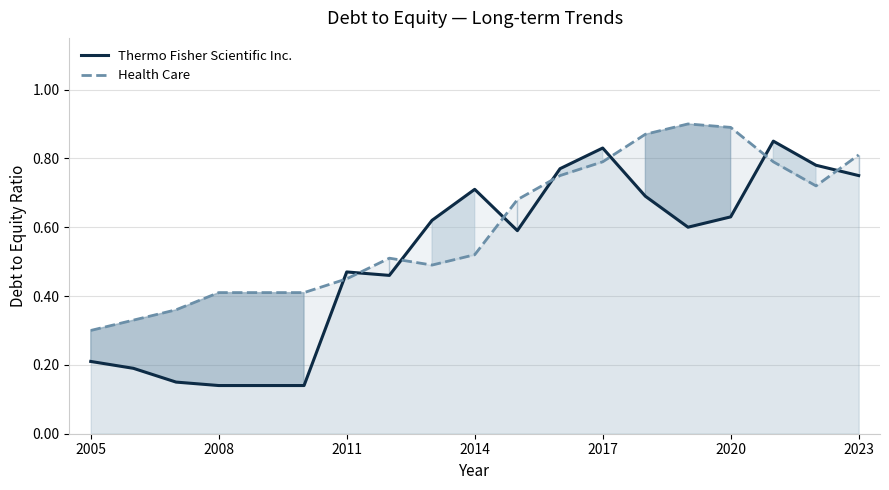

At which label is Health Care closest to 0?

2005